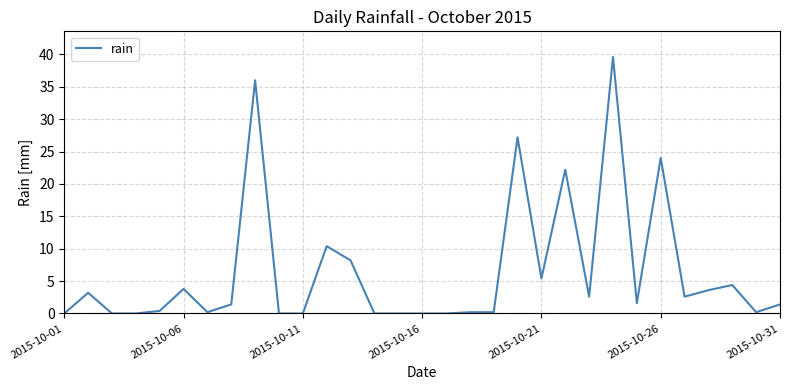

What is the difference between the maximum and minimum values?

39.6